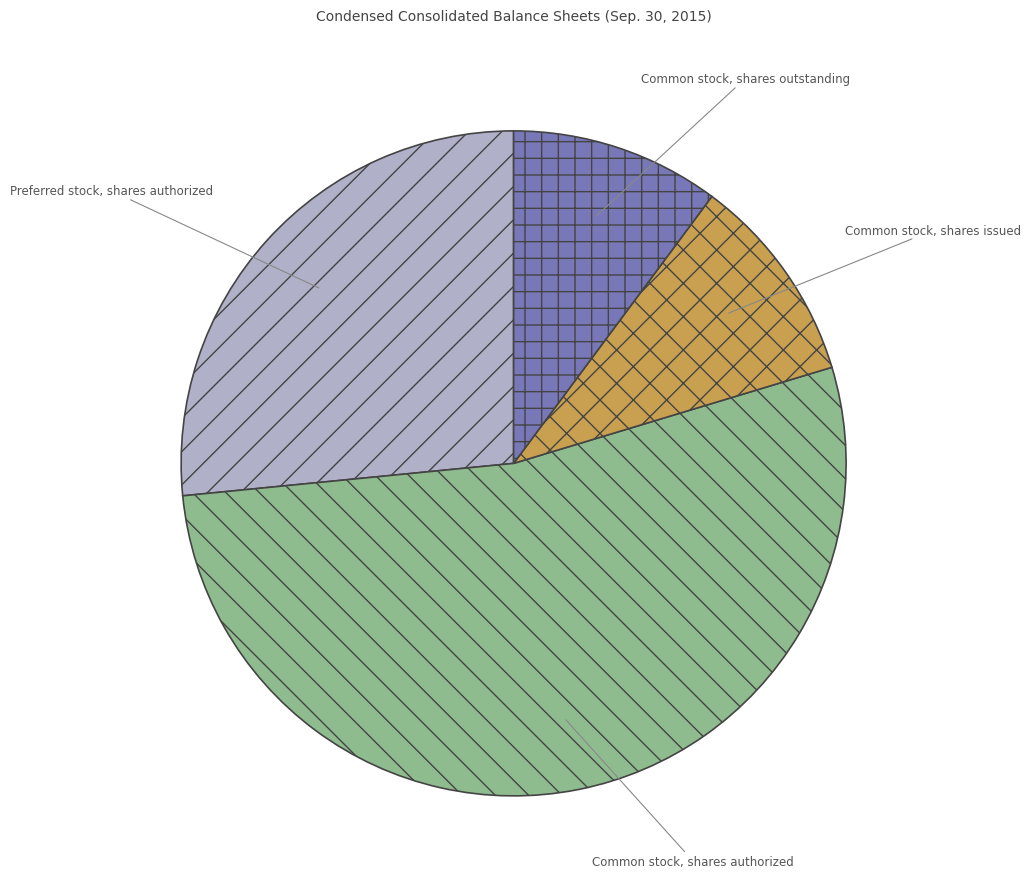

The Preferred stock, shares authorized slice represents 27% of the pie. True or false?

True